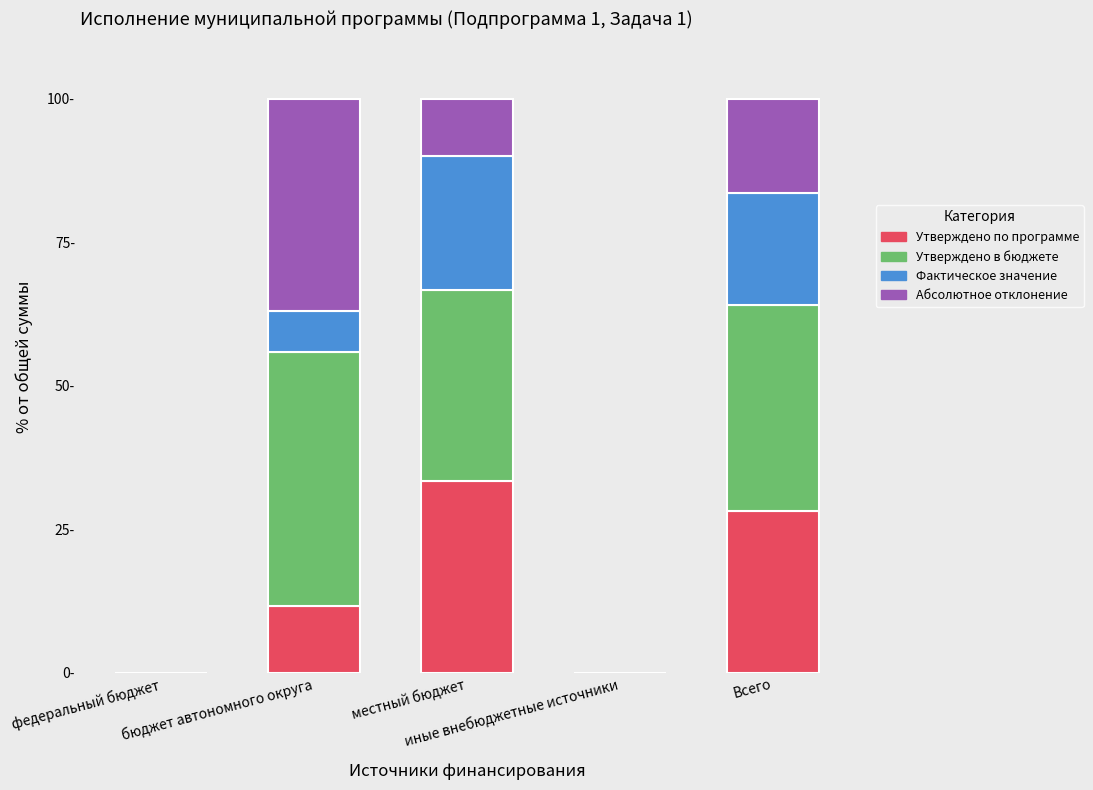

What are all the series names shown in the legend?

Утверждено по программе, Утверждено в бюджете, Фактическое значение, Абсолютное отклонение